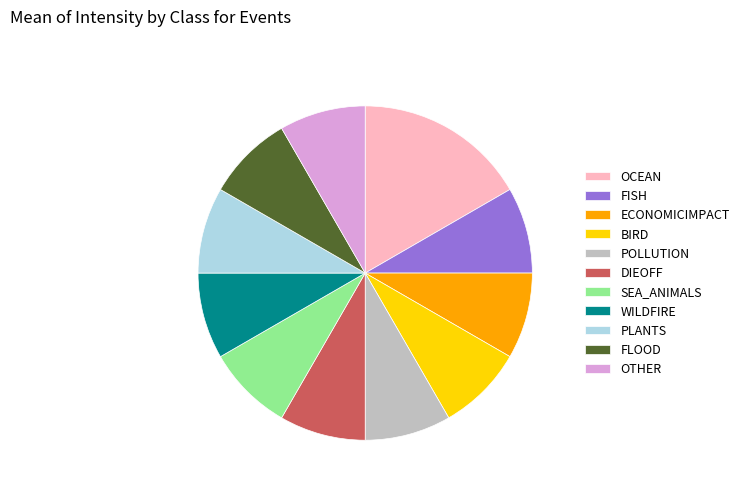

Count the number of slices in the pie.

11